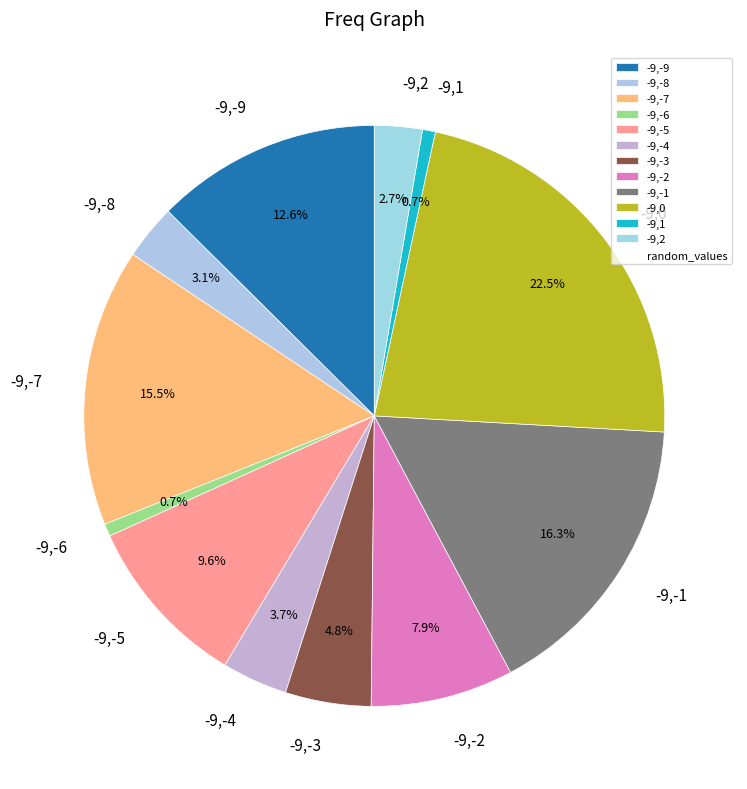

Count the number of slices in the pie.

12